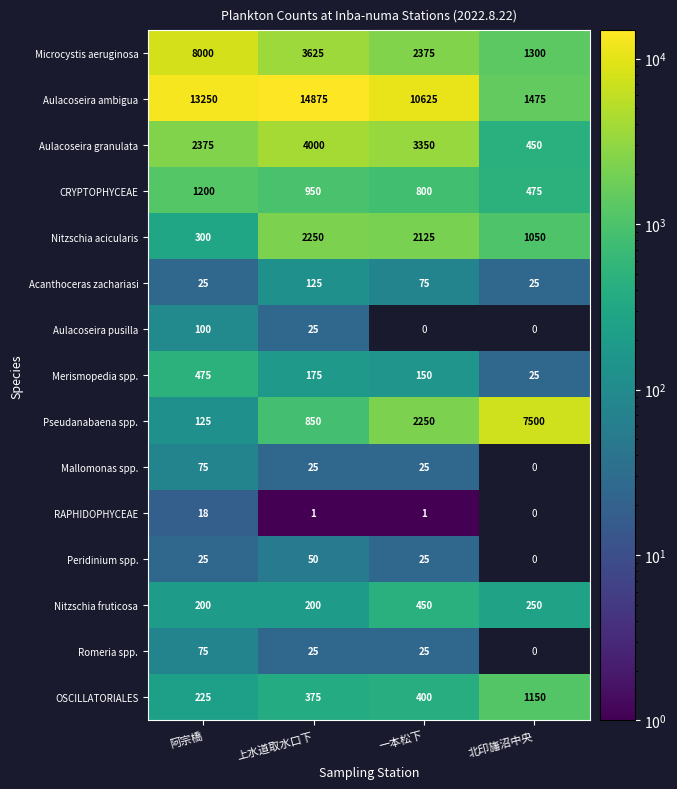

True or false: OSCILLATORIALES has a value of 1686.5 at 北印旛沼中央.

False